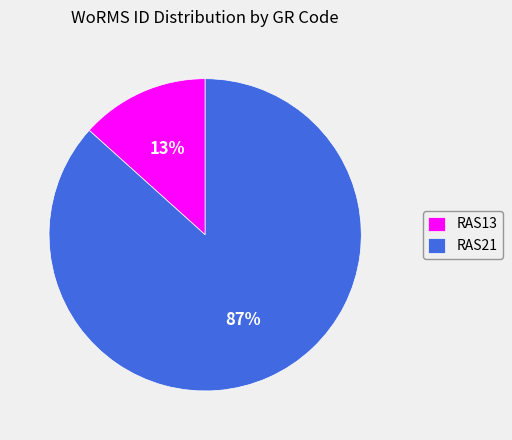

True or false: RAS13 accounts for 13% of the total.

True